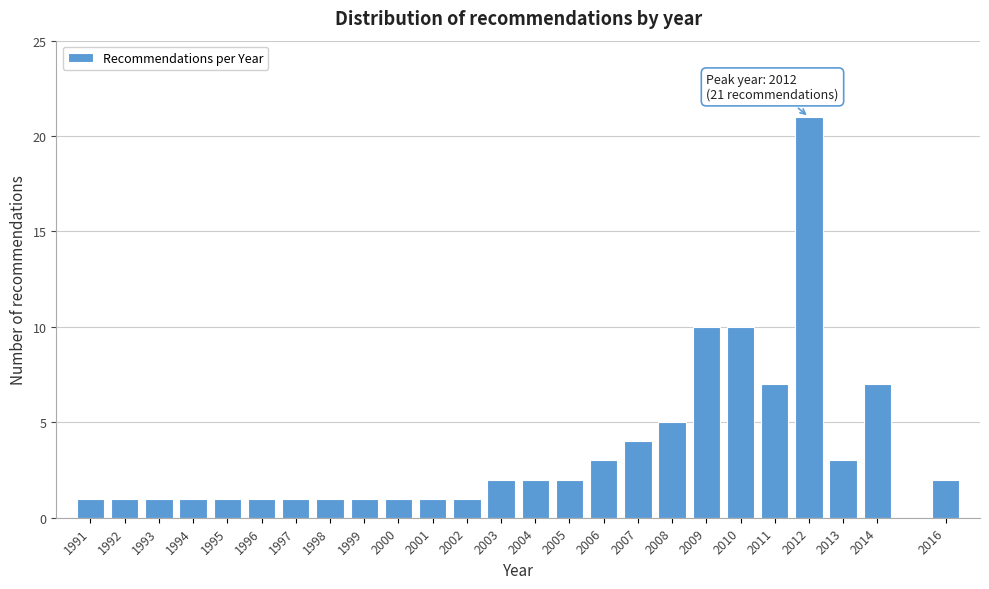

Reading left to right, list all the values displayed in this chart.

1	1	1	1	1	1	1	1	1	1	1	1	2	2	2	3	4	5	10	10	7	21	3	7	2